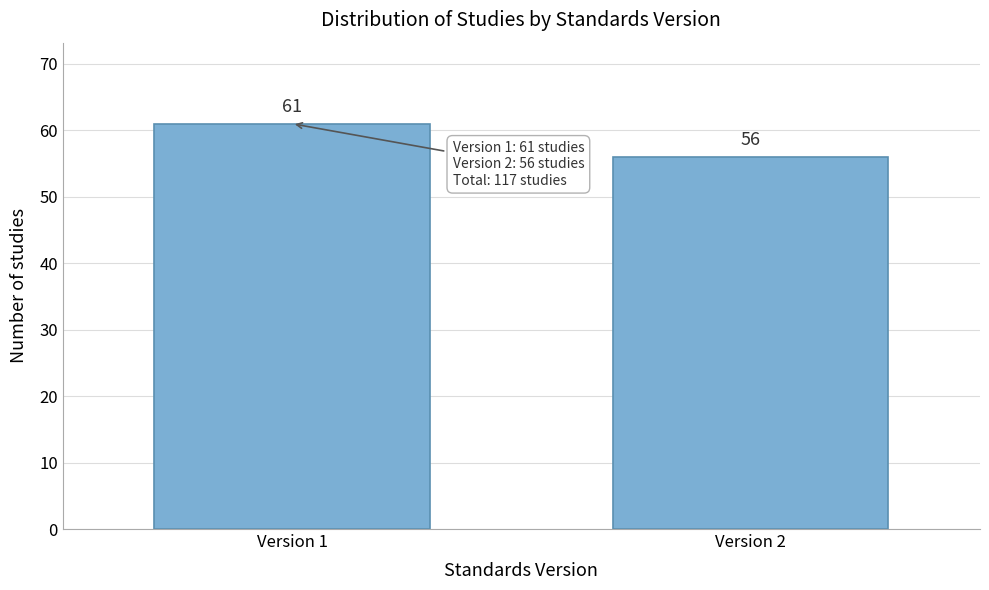

Reading left to right, list all the values displayed in this chart.

61	56